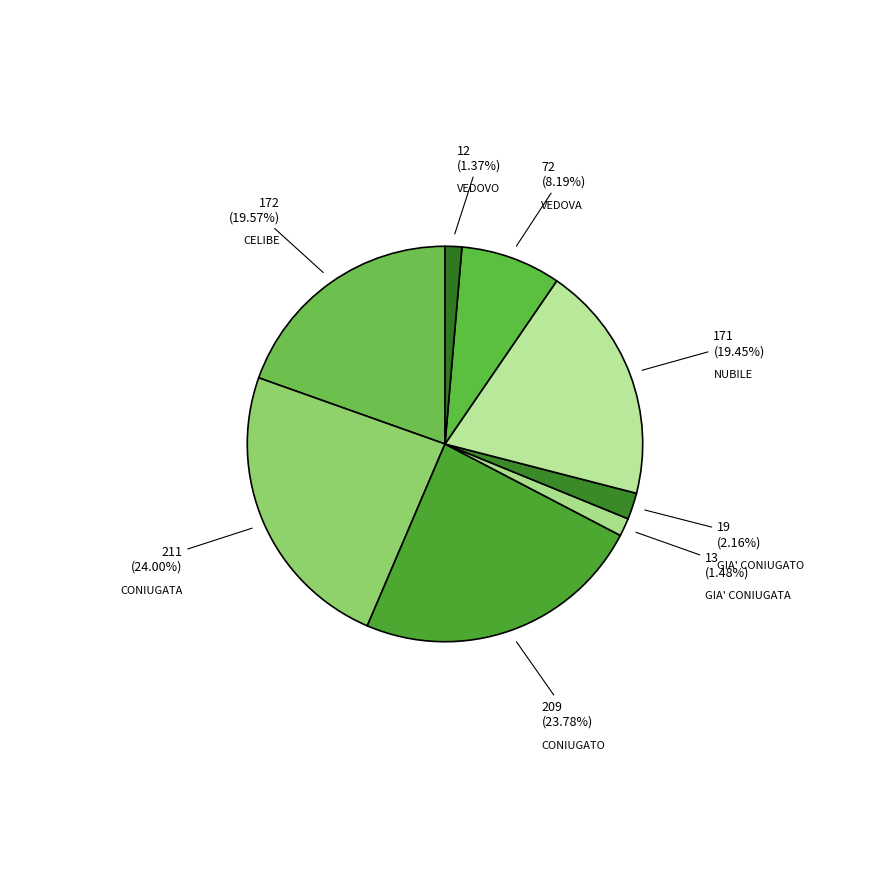

Count the number of slices in the pie.

8